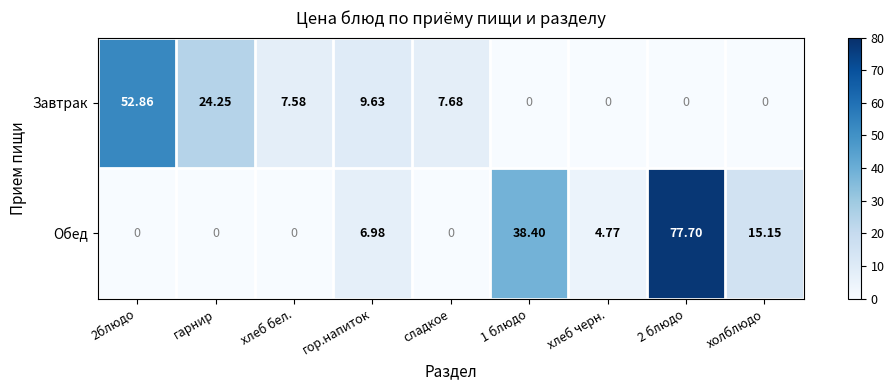

Which series has the largest range (max minus min)?

Обед